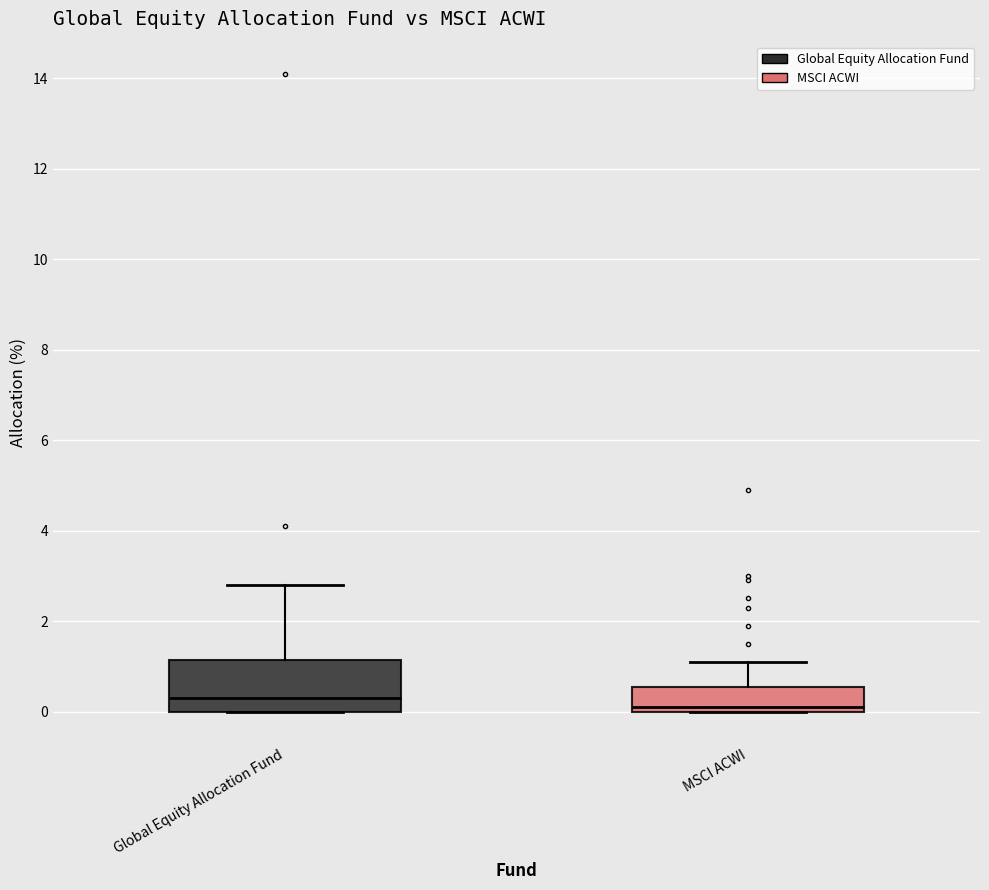

Which box is the tallest, from its lower edge to its upper edge?

Global Equity Allocation Fund